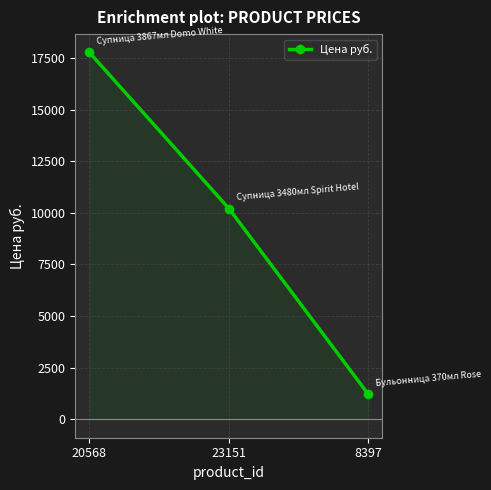

The chart shows a value of 1205.1 at 8397. True or false?

True